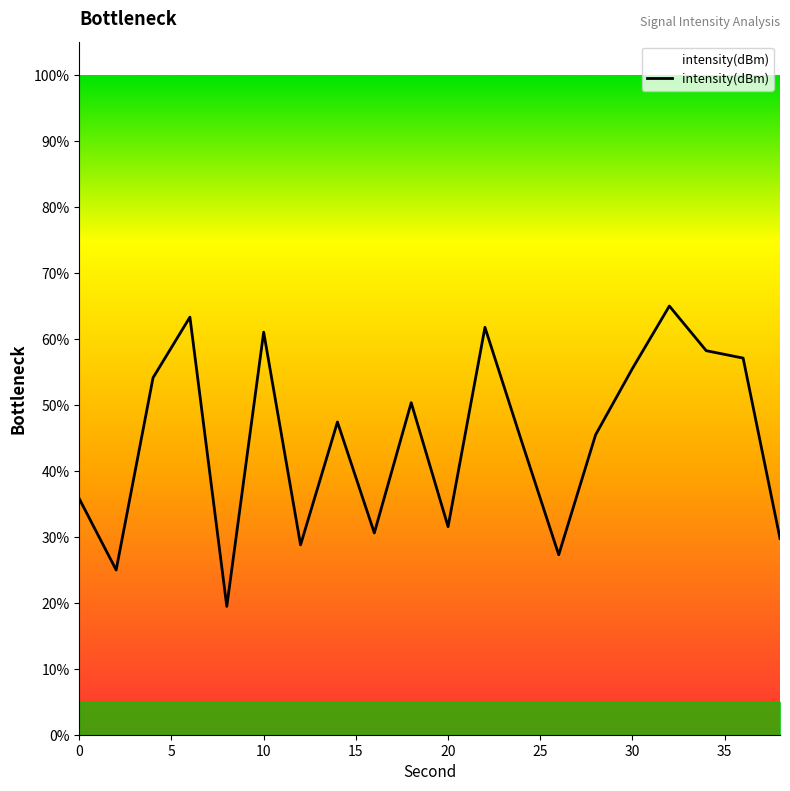

What is the maximum value shown in the chart?

65.0